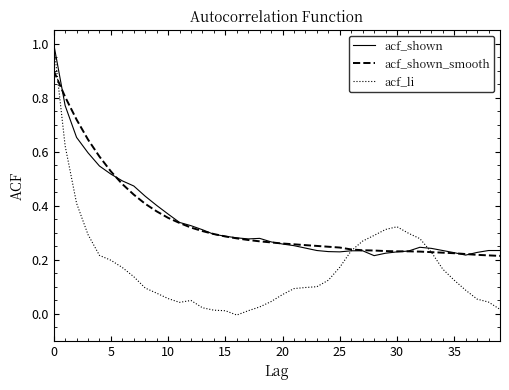

Which series has the widest spread of values?

acf_li